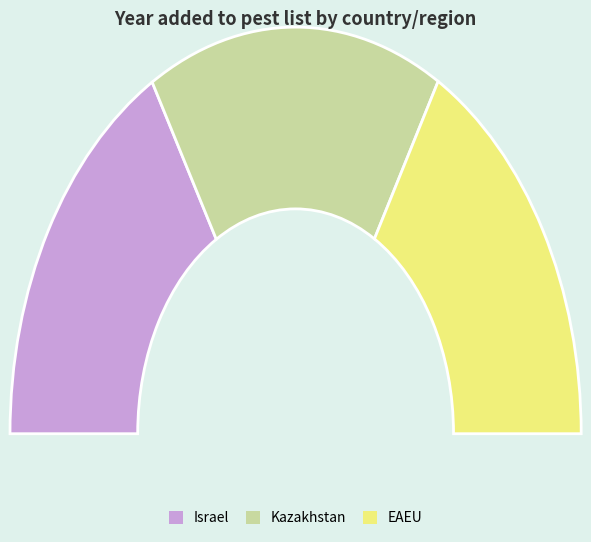

The Israel slice represents 33% of the pie. True or false?

True